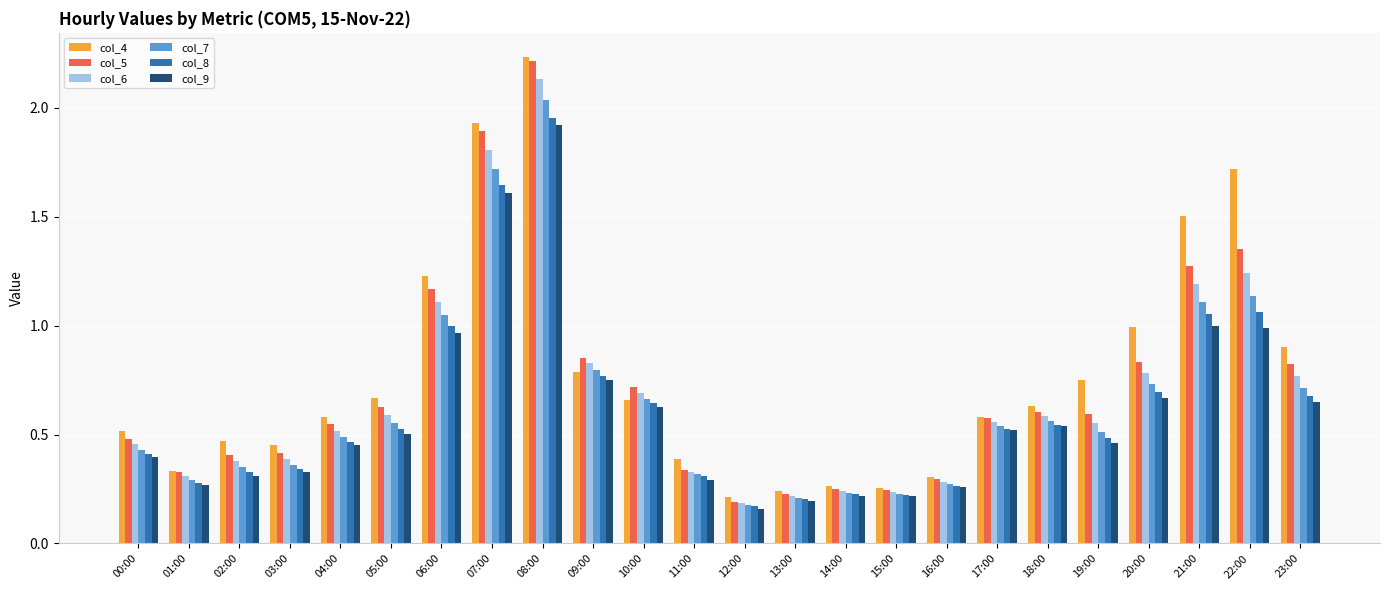

Does the chart contain any negative values?

No